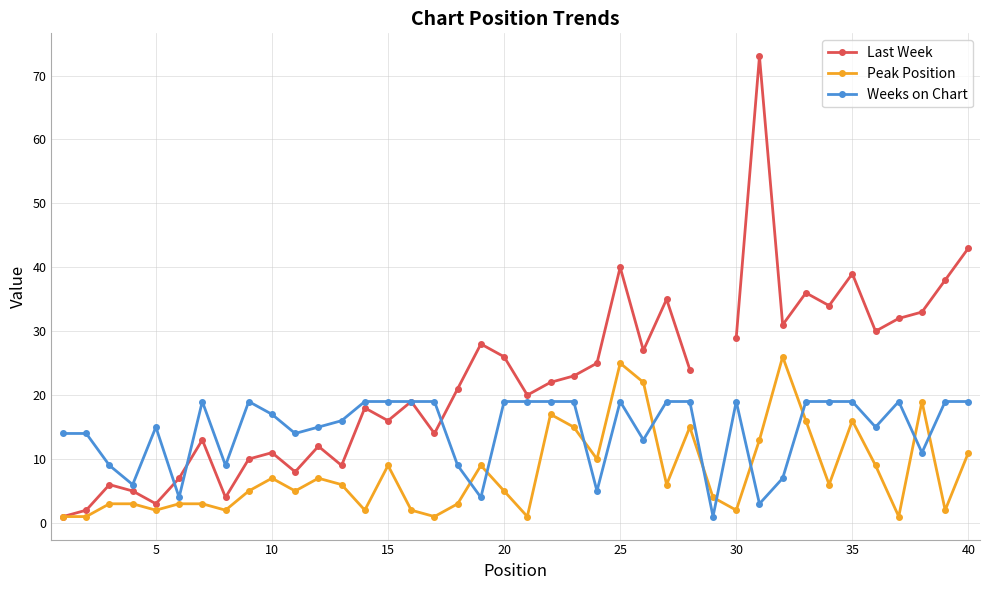

After their last crossing, which series has the higher values: Weeks on Chart or Peak Position?

Weeks on Chart